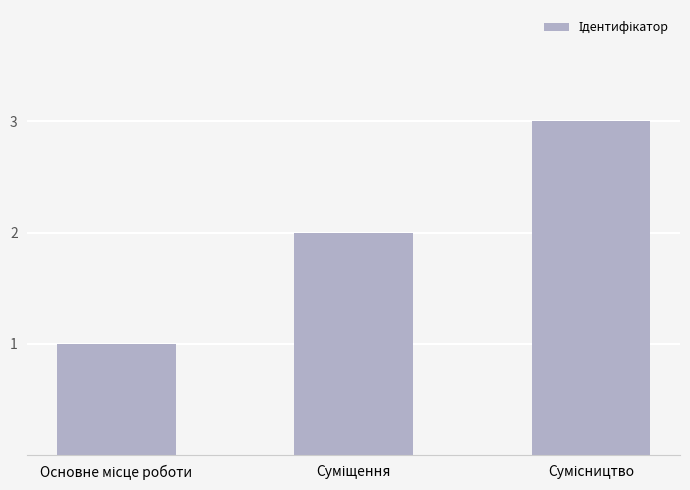

What is the maximum value shown in the chart?

3